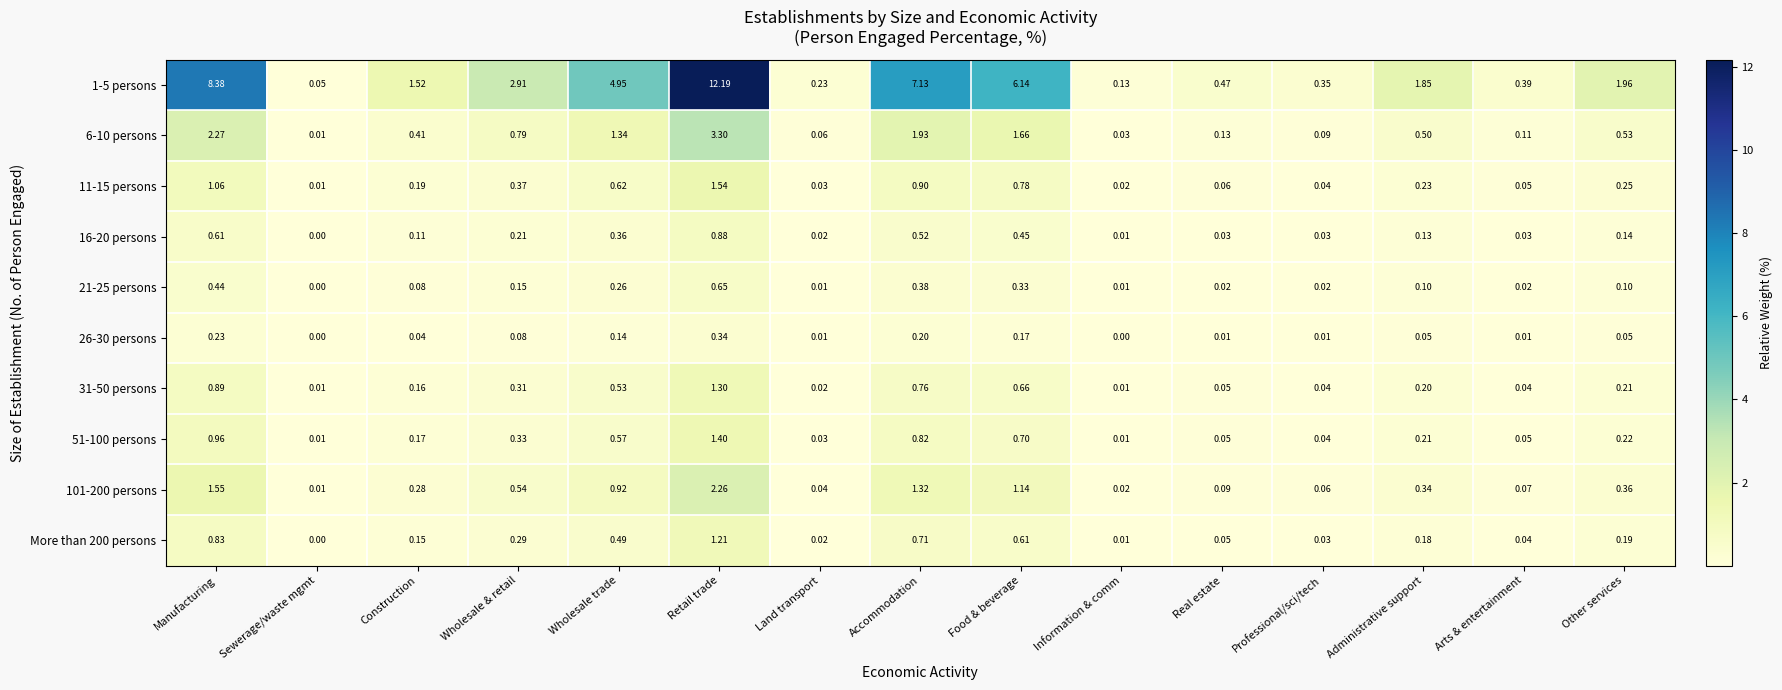

At which category is the sum across all series the highest?

Retail trade